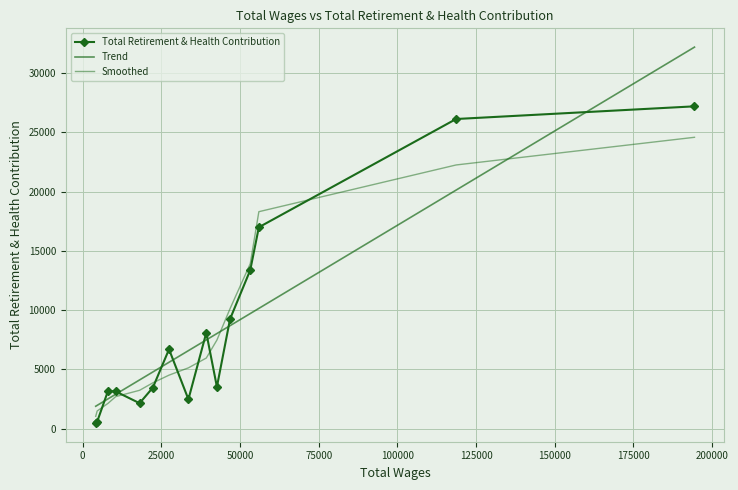

Which label corresponds to the smallest value in the chart?

4154